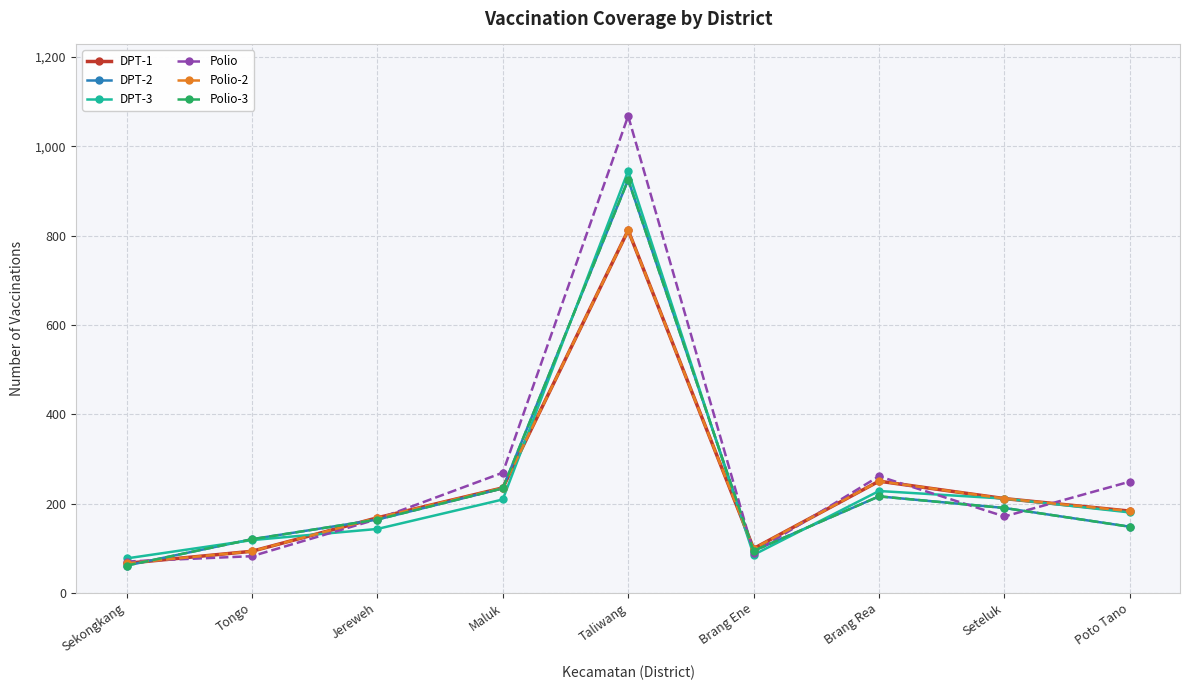

Which series ends up on top after the final intersection of DPT-3 and Polio-2?

Polio-2